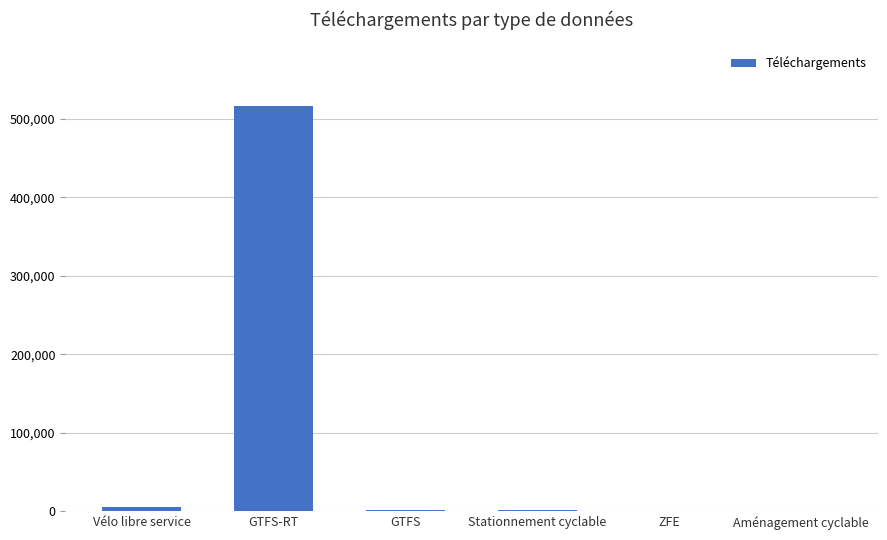

What is the sum of all values?

525784